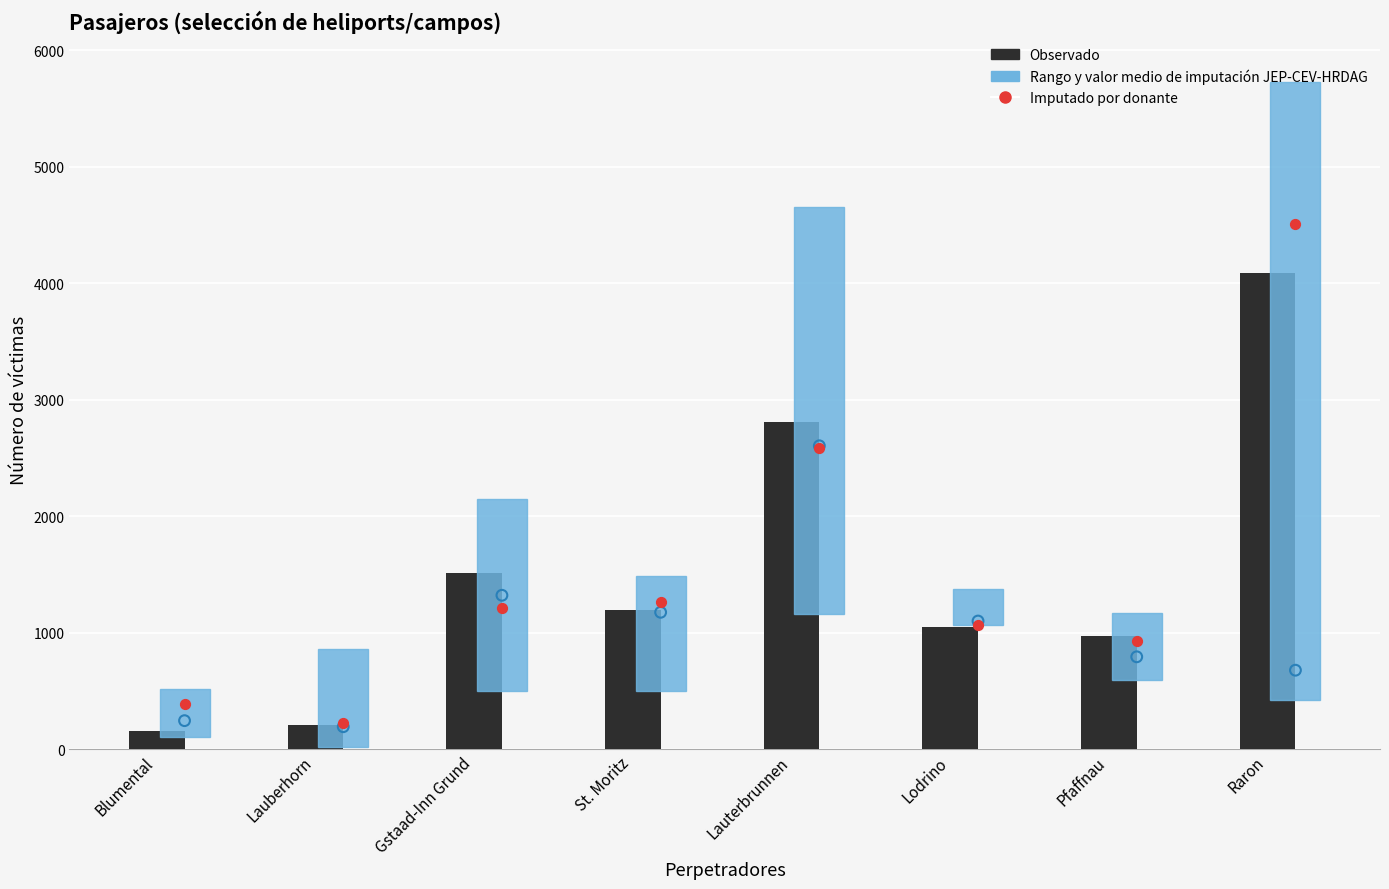

At how many categories does at least one series exceed 3878?

1